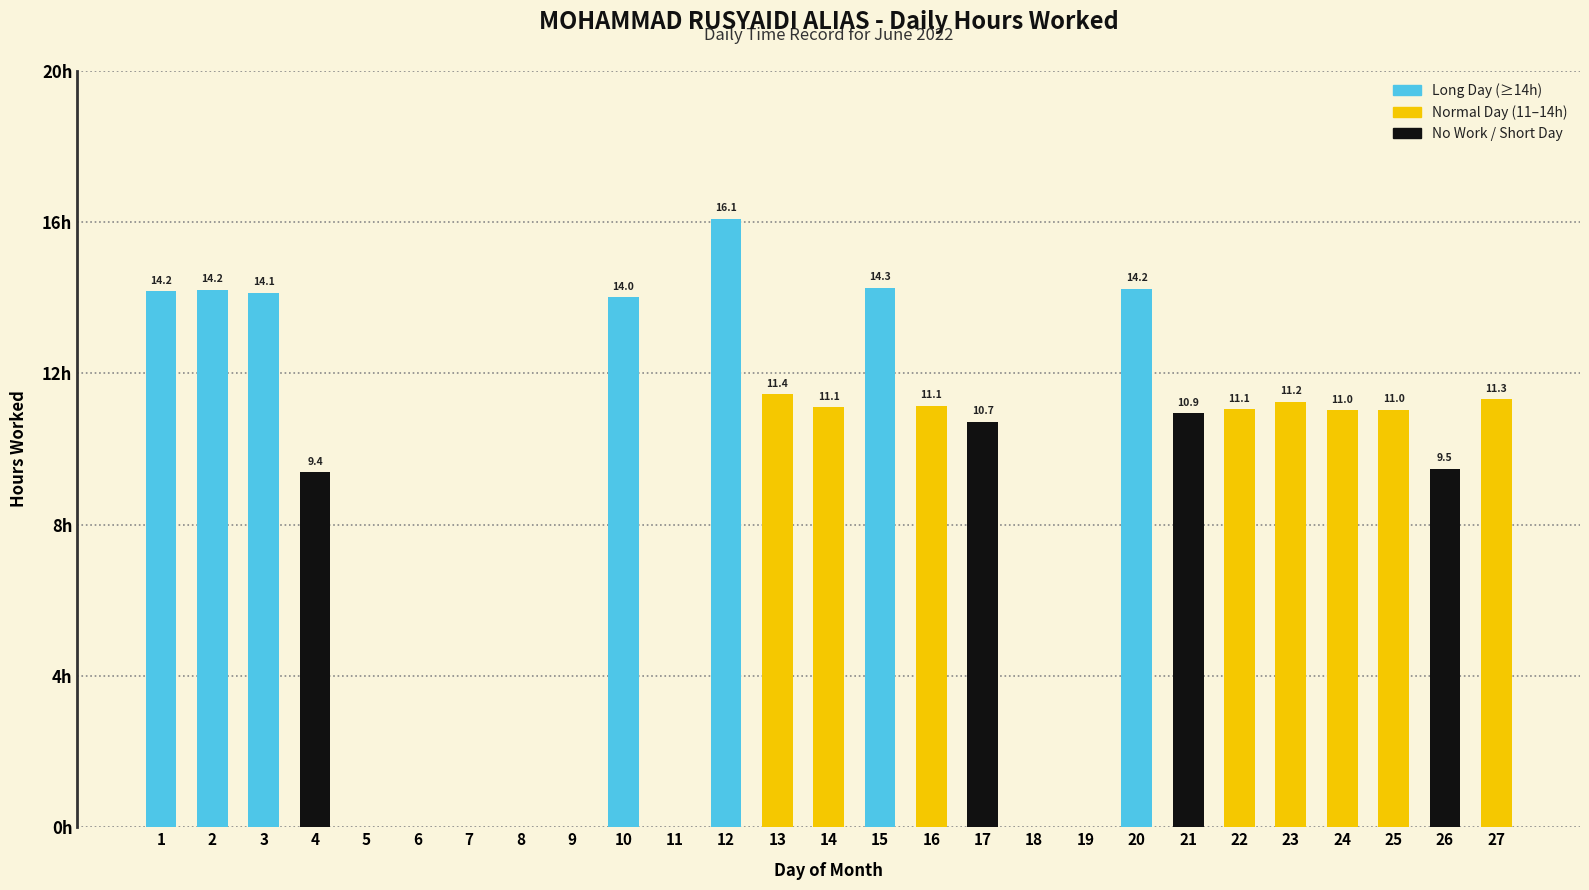

Rank the categories by value from lowest to highest.

5, 6, 7, 8, 9, 11, 18, 19, 4, 26, 17, 21, 24, 25, 22, 14, 16, 23, 27, 13, 10, 3, 1, 2, 20, 15, 12